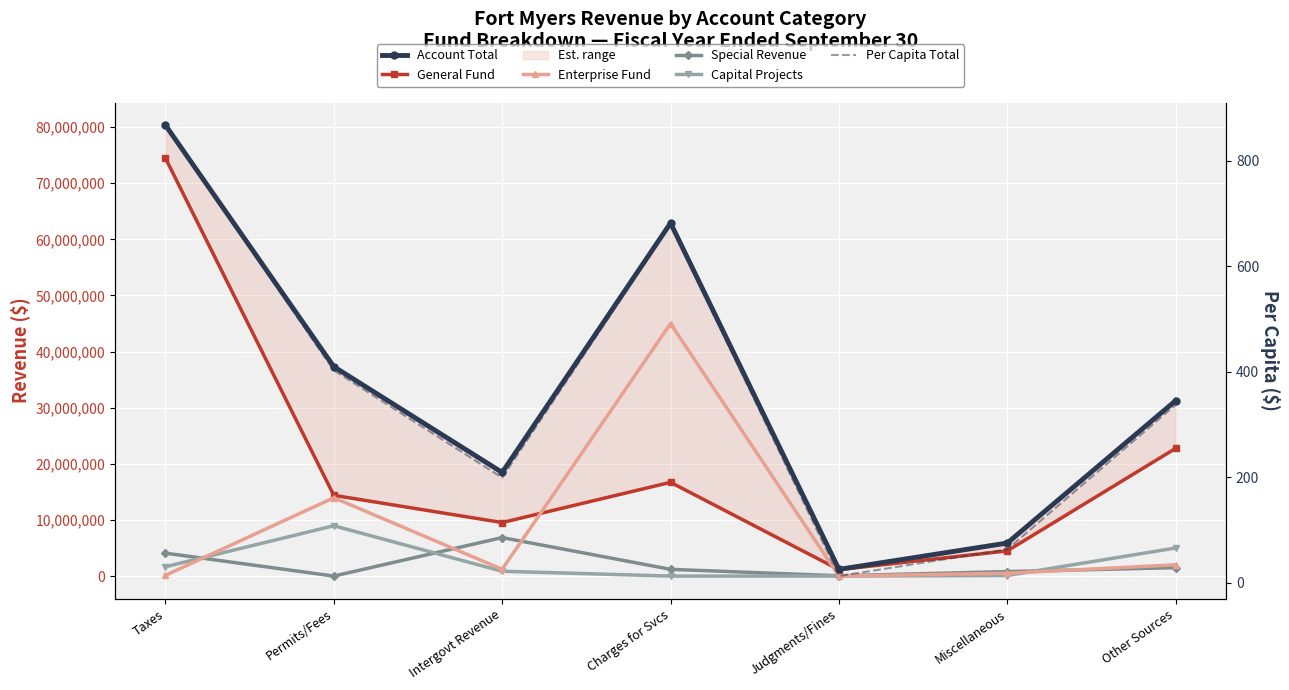

What position from the left is Judgments/Fines?

5